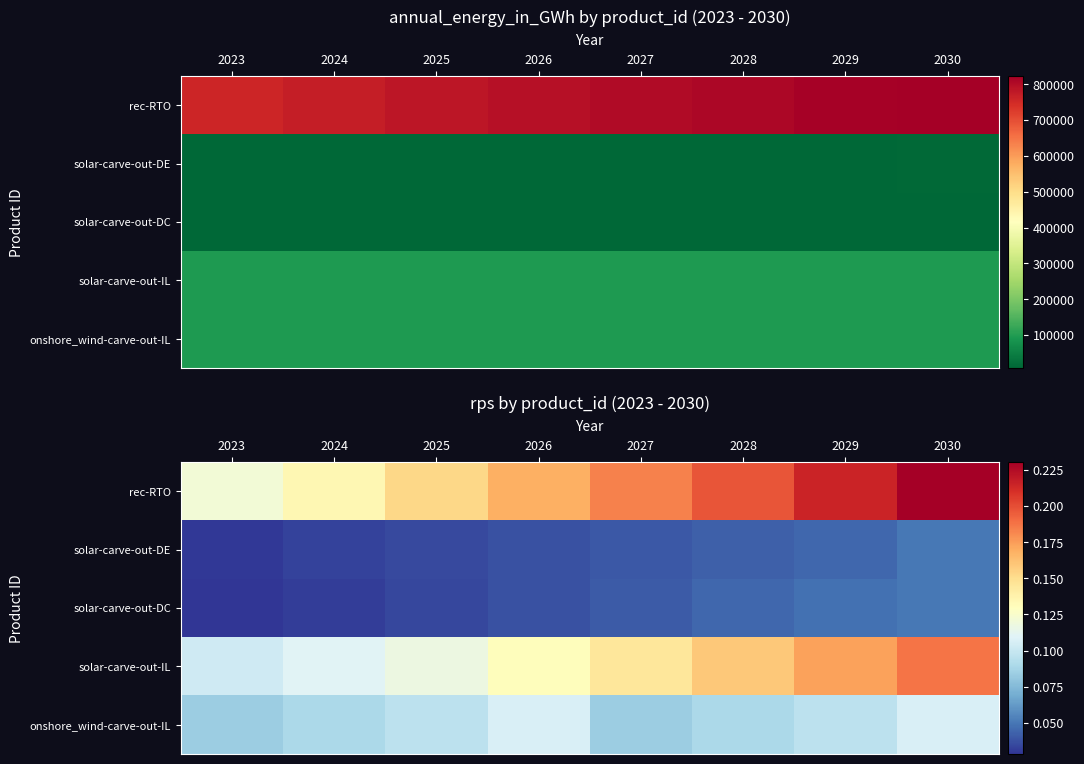

Between 2025 and 2030, which is larger?

2030